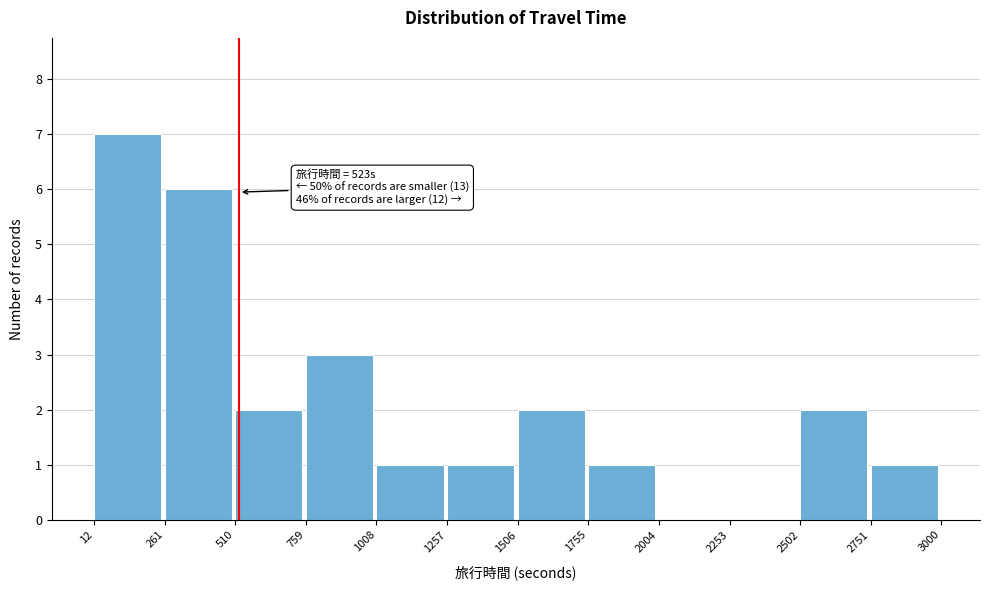

Over which range of the x-axis is the bar tallest?

12 to 261